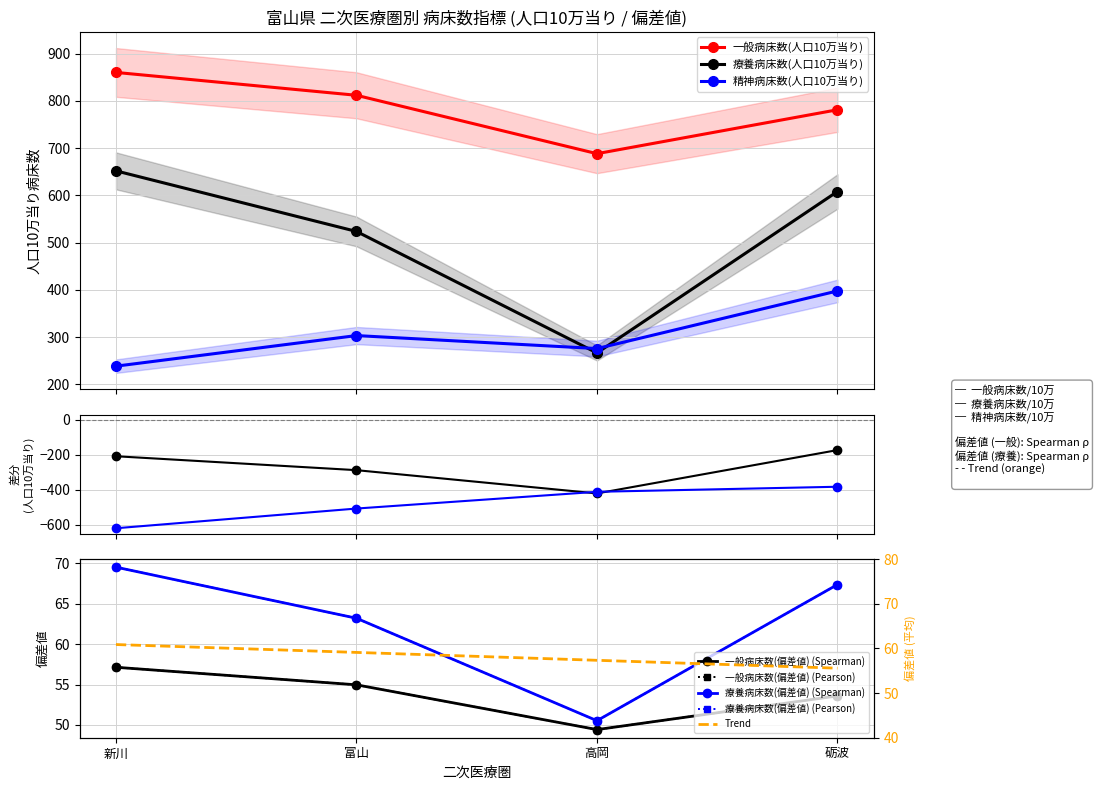

What is the approximate value of 精神病床数(人口10万当り) at 新川?

238.7